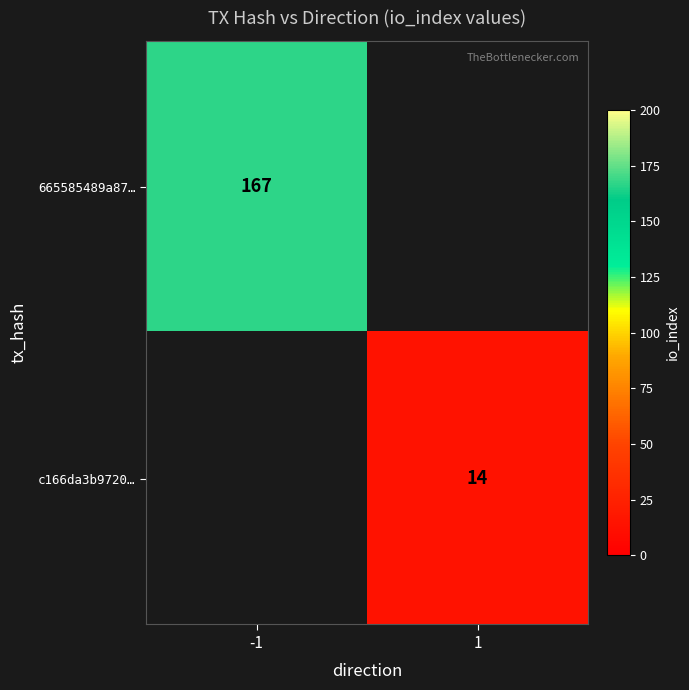

Is the value of 665585489a87… at -1 greater than the value of c166da3b9720… at 1?

Yes